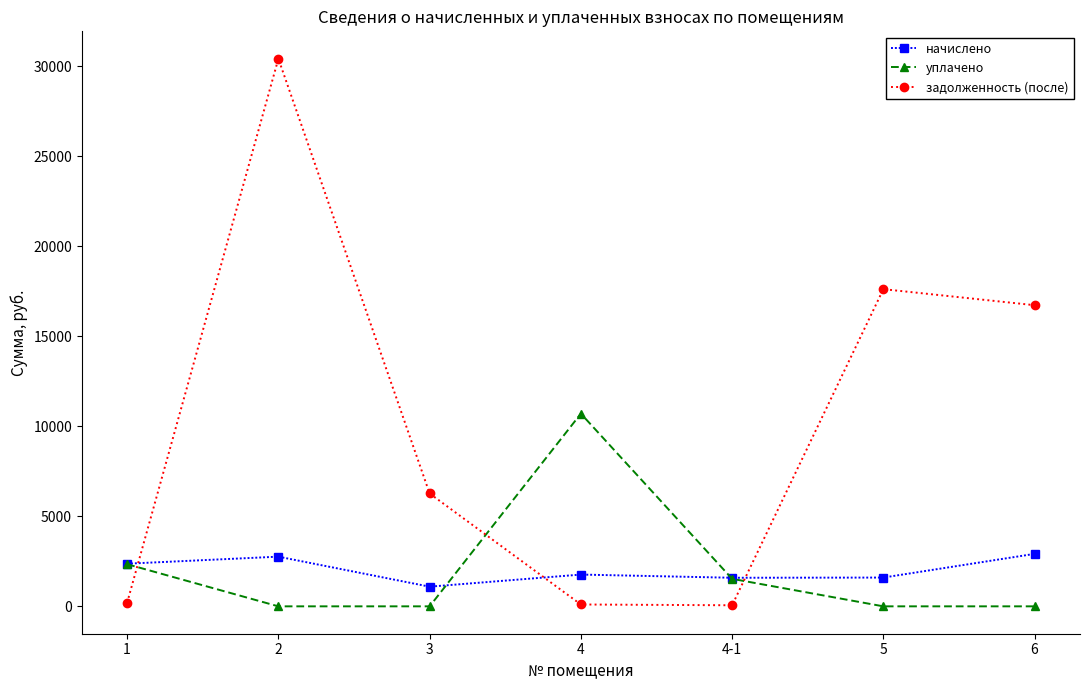

How many interior local peaks does the уплачено series have?

1